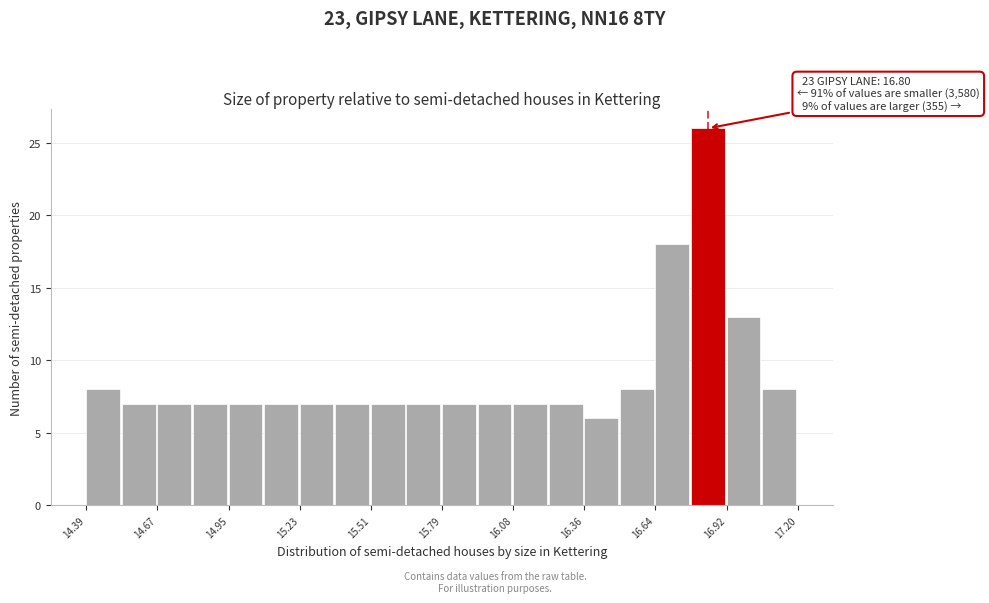

Around what value on the x-axis is the tallest bar? Give the approximate position of its centre, as read against the axis.

16.85